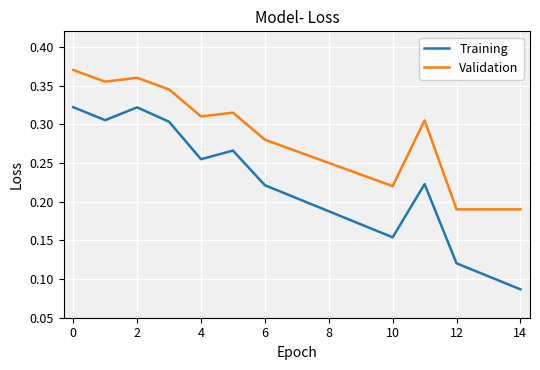

Rank the series by their maximum value, from highest to lowest.

Validation, Training